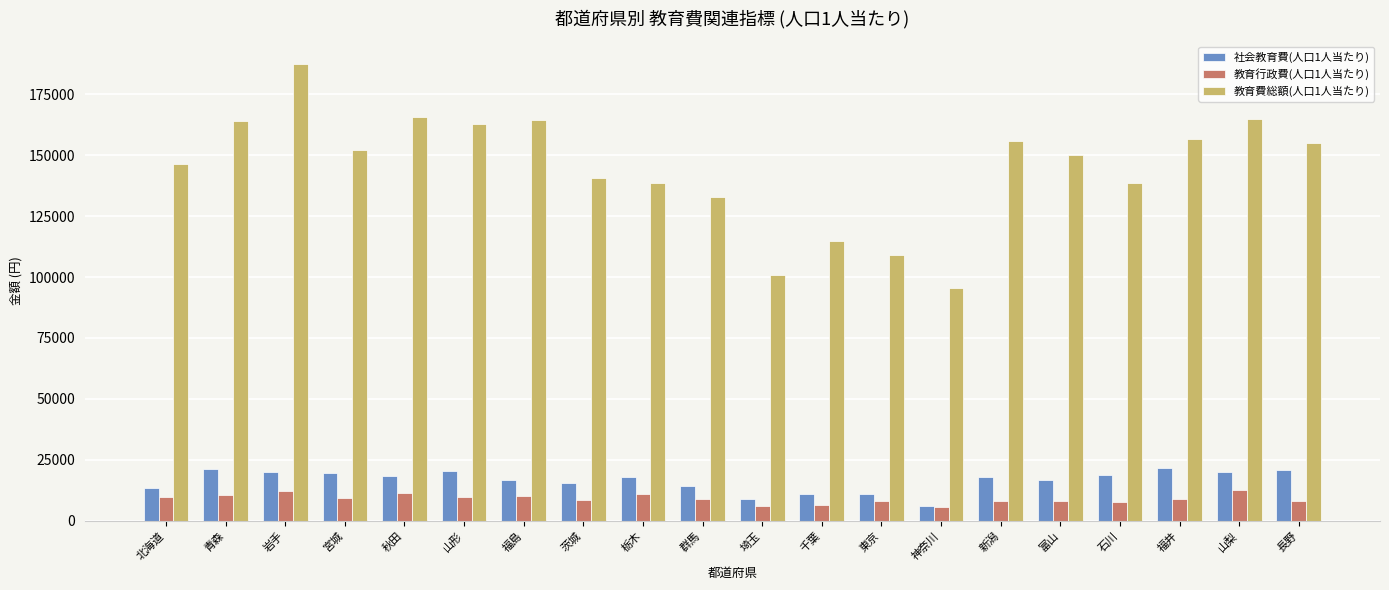

What is the label of the 9th bar from the left?

栃木